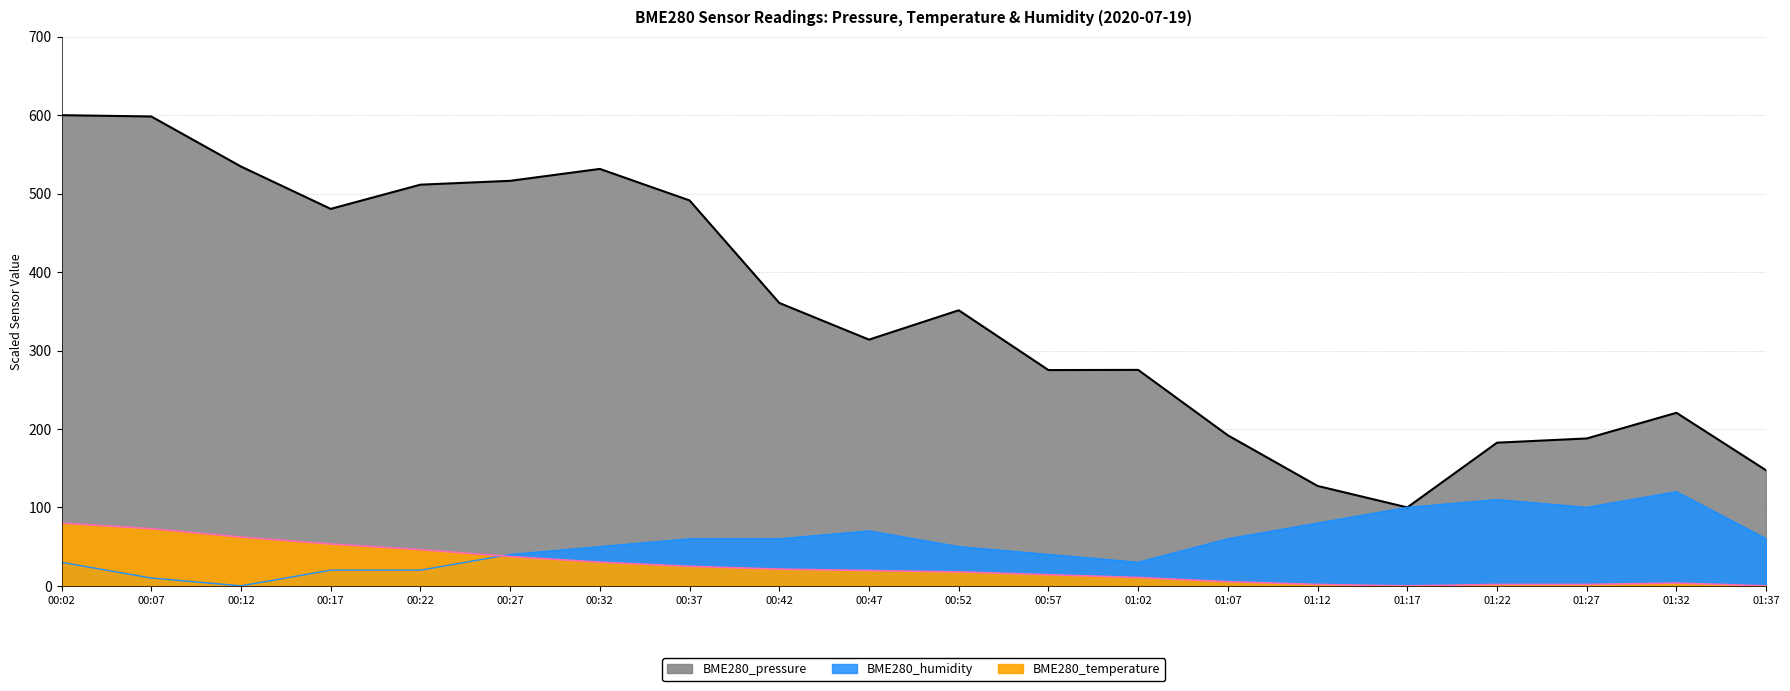

Reading left to right, extract all data points from this chart.

BME280_pressure: 600.0	598.4	534.5	480.6	511.4	516.3	531.5	491.3	360.6	313.9	351.3	275.1	275.3	191.9	127.3	100.0	182.5	187.9	220.6	147.2
BME280_temperature: 80.0	72.9	62.2	53.3	46.2	37.3	30.2	24.9	21.3	19.6	17.8	14.2	10.7	5.3	1.8	0.0	1.8	1.8	3.6	0.0
BME280_humidity: 30.0	10.0	0.0	20.0	20.0	40.0	50.0	60.0	60.0	70.0	50.0	40.0	30.0	60.0	80.0	100.0	110.0	100.0	120.0	60.0